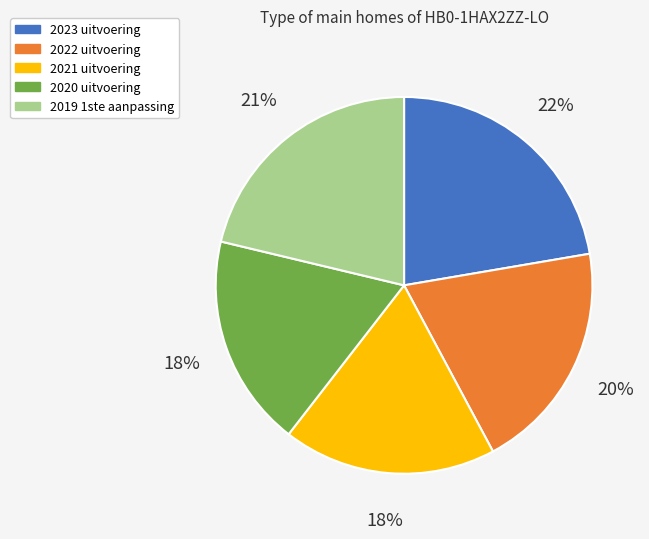

To the nearest percent, what percentage of the pie is 2020 uitvoering?

18%